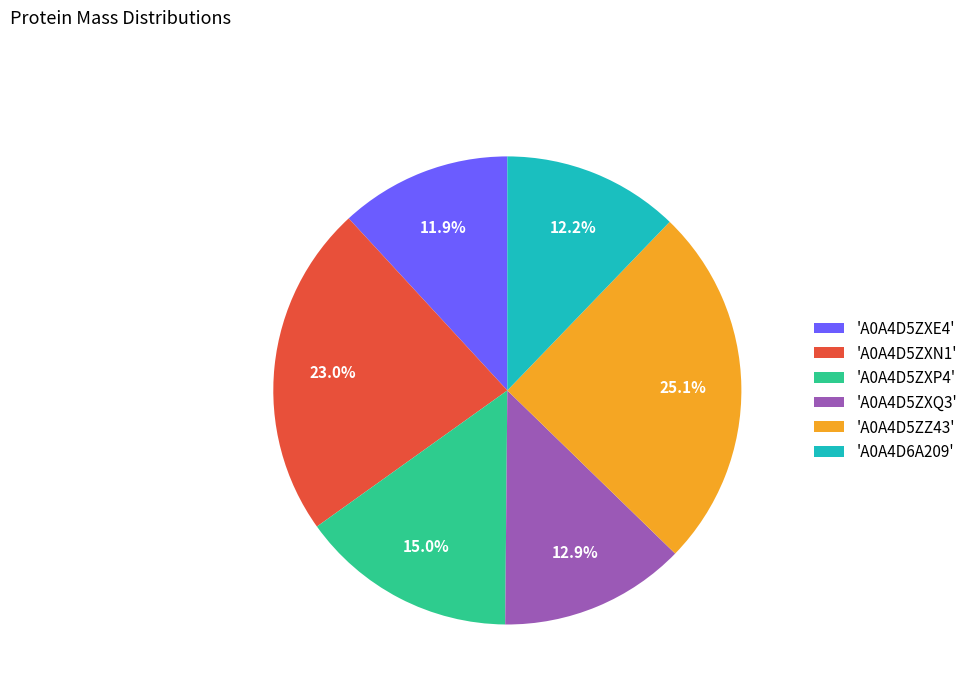

Is there any slice that represents more than half of the pie?

No